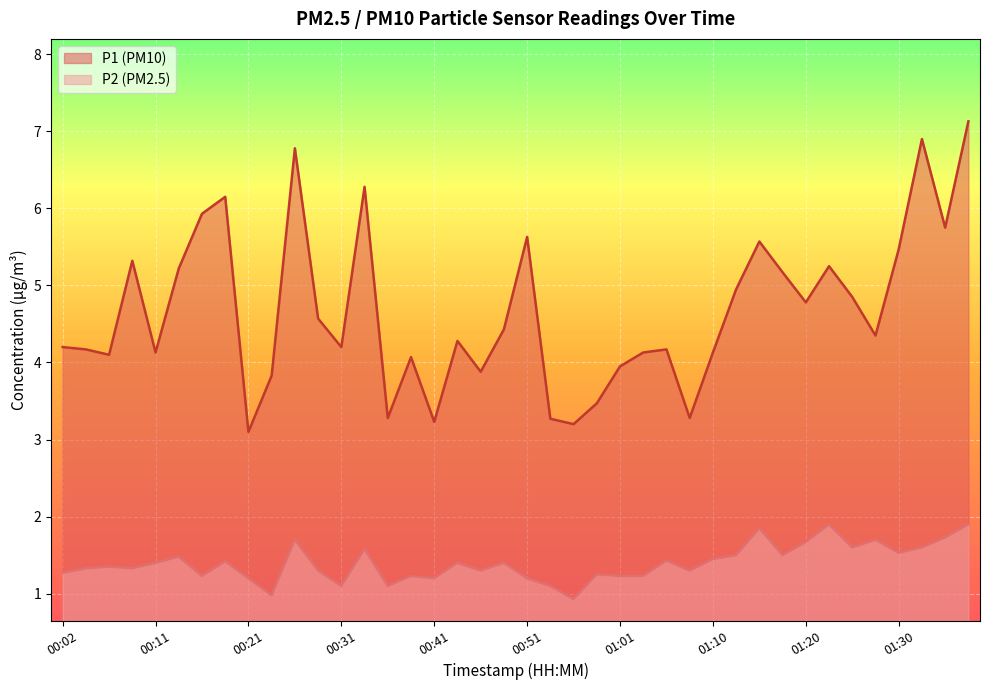

What is the sum of all P1 values?

186.6